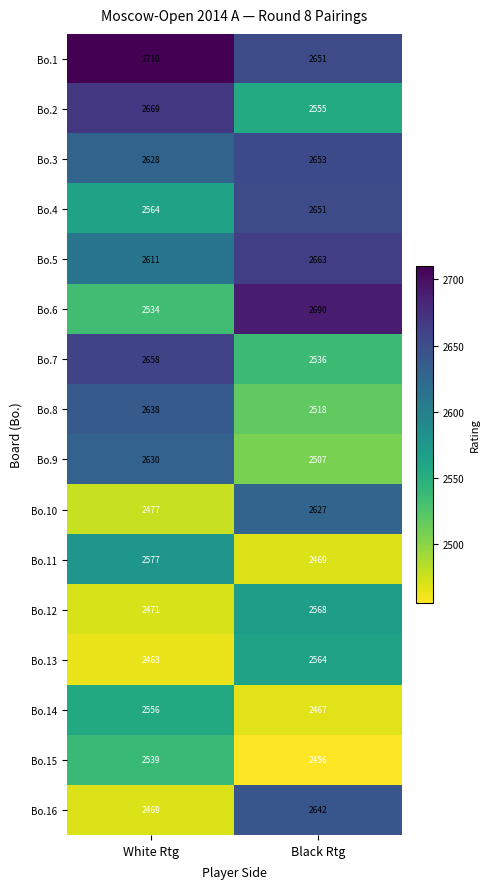

What is the difference between the Bo.3 values at White Rtg and Black Rtg?

25